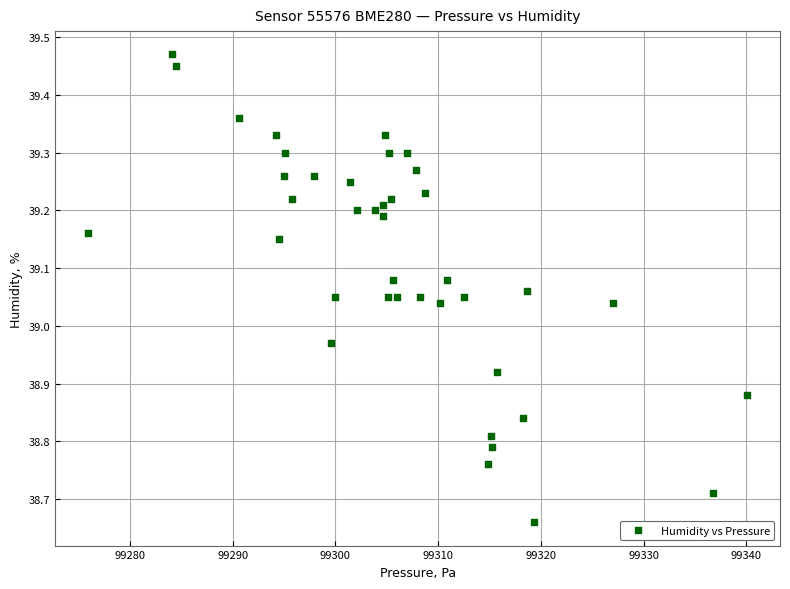

What is the range of X values (max minus min)?

64.1